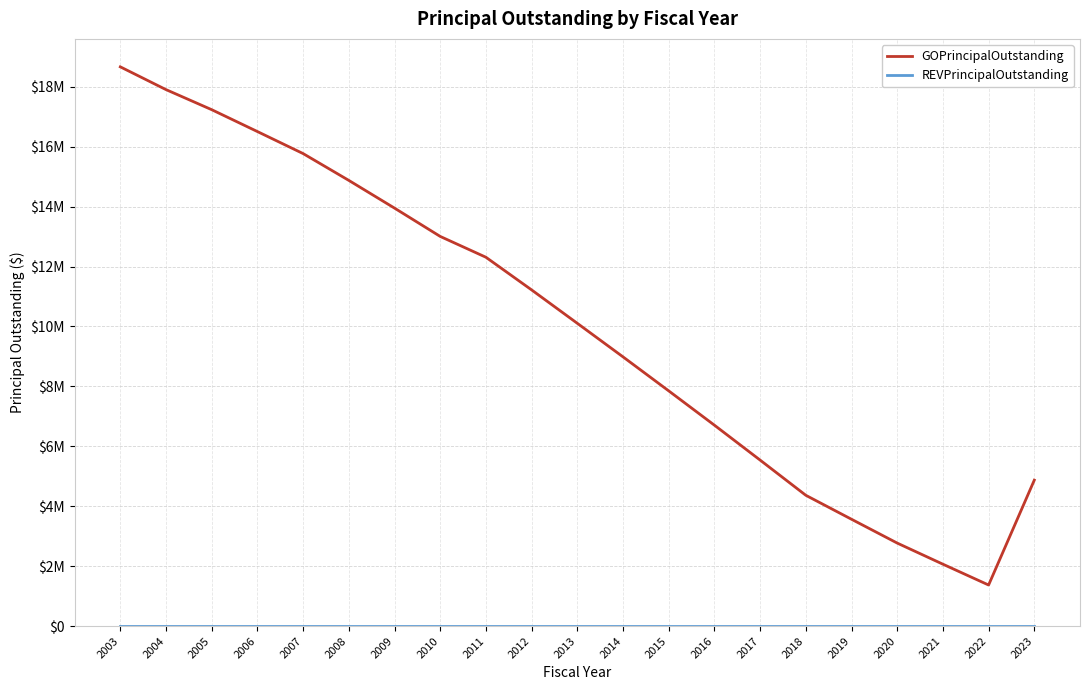

The value of REVPrincipalOutstanding at 2017 is 0. True or false?

True